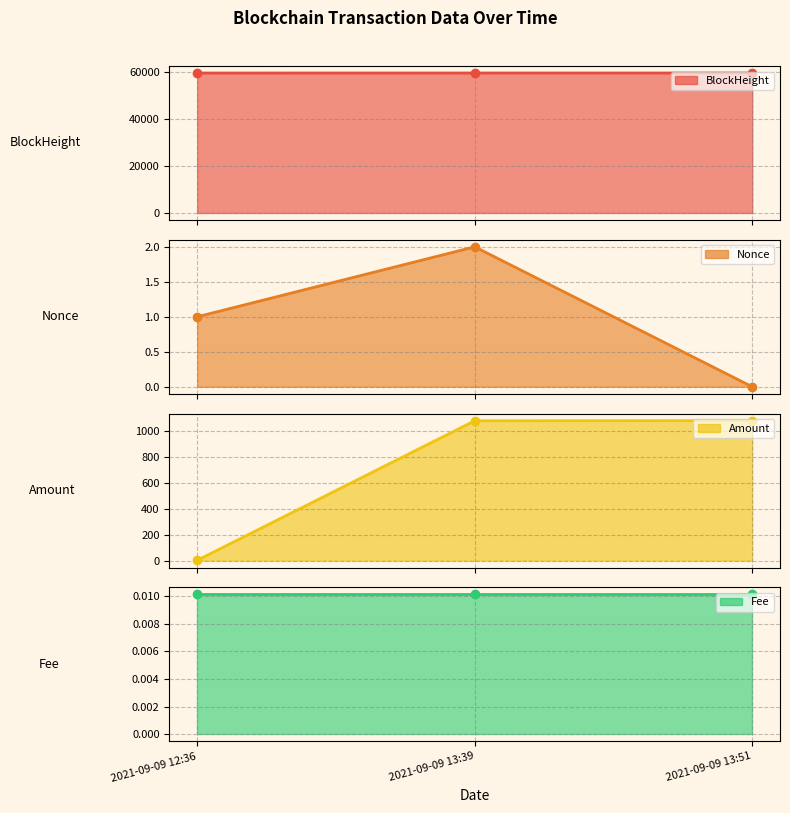

What position from the right is 2021-09-09 12:36?

3